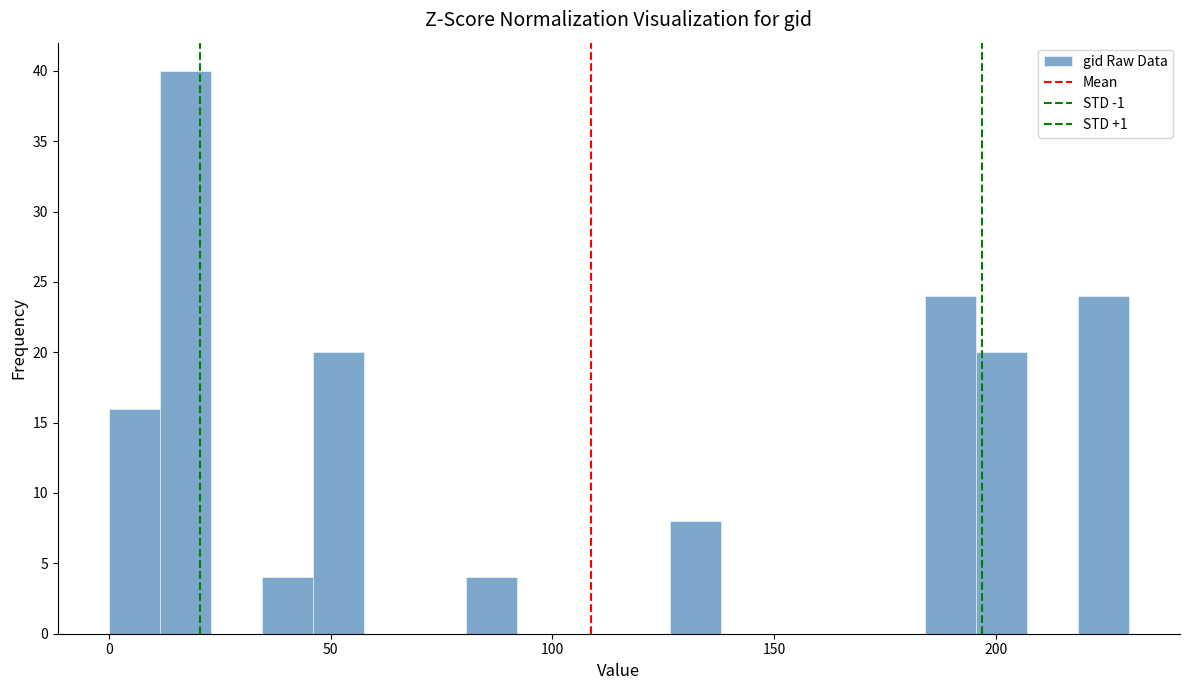

Read against the x-axis, roughly where is the centre of the tallest bar?

15